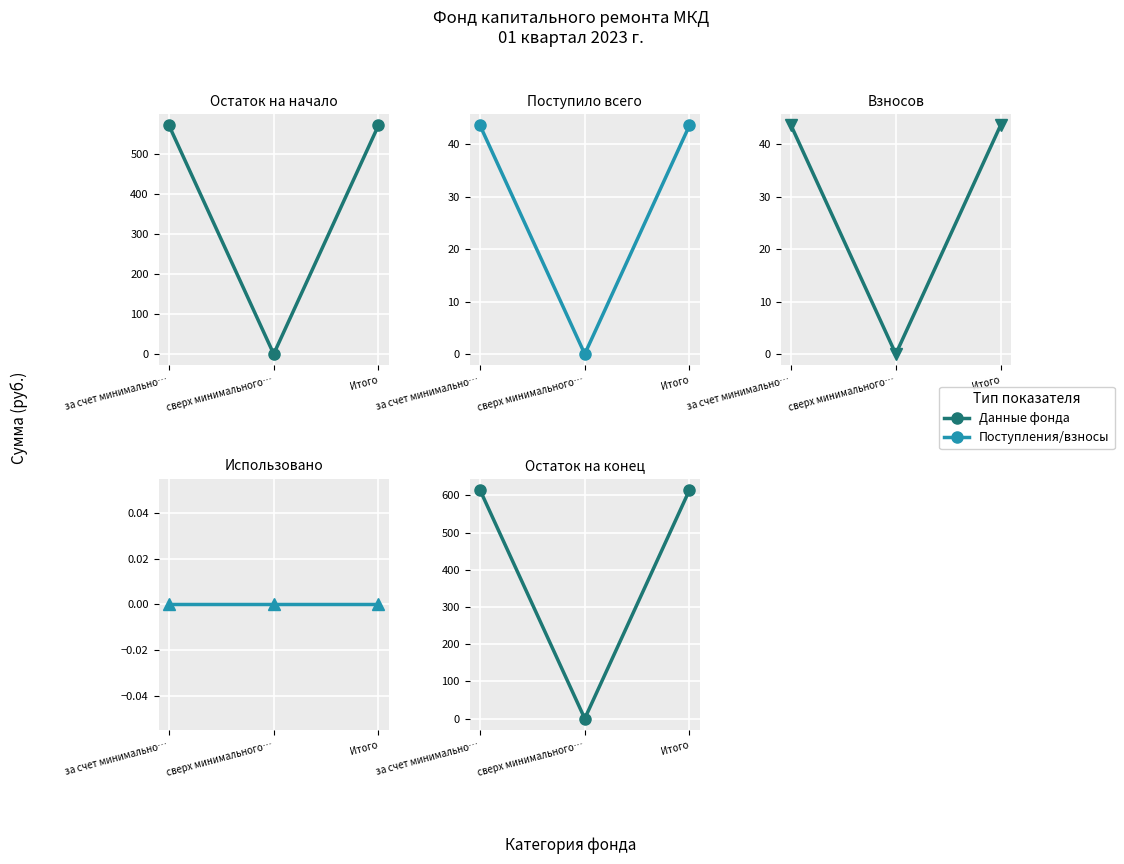

The value of Остаток на начало at сверх минимального… is 0.0. True or false?

True